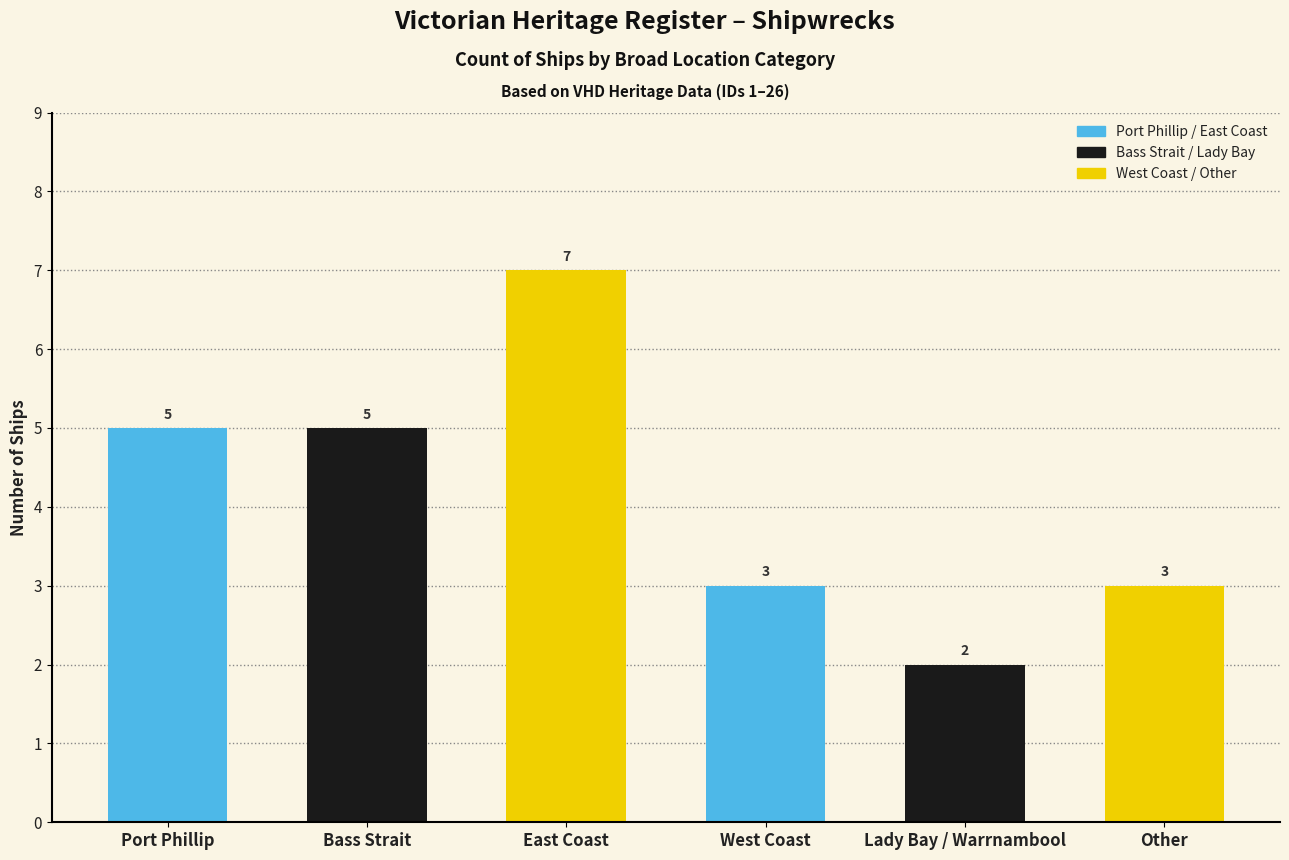

Approximately how many times larger is the value at East Coast compared to Other?

2.3